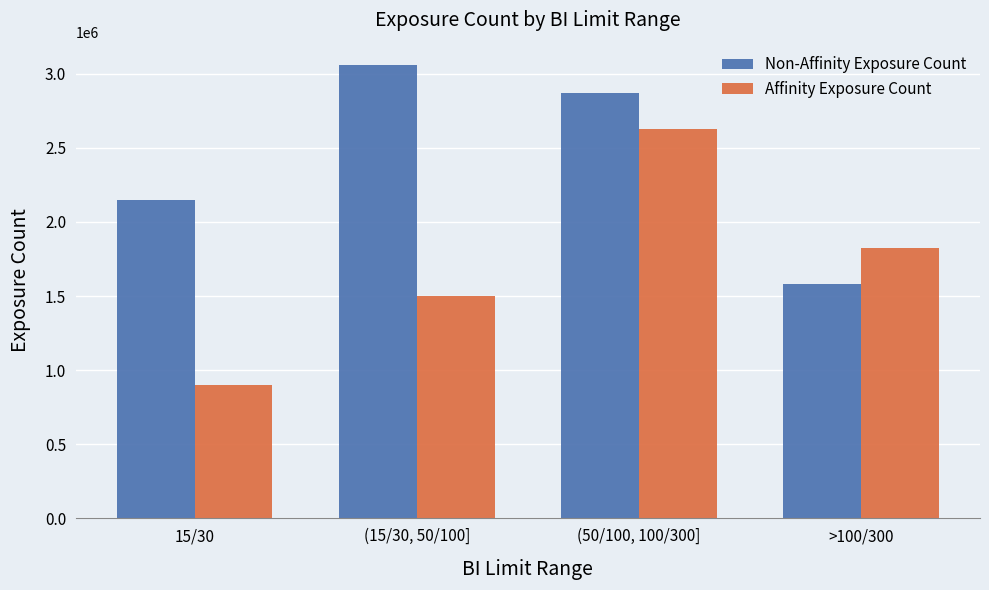

What is the total value across all series at 15/30?

3048822.5